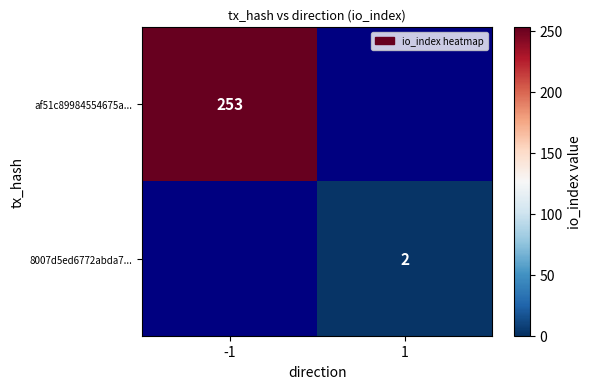

How many categories are shown in the chart?

2